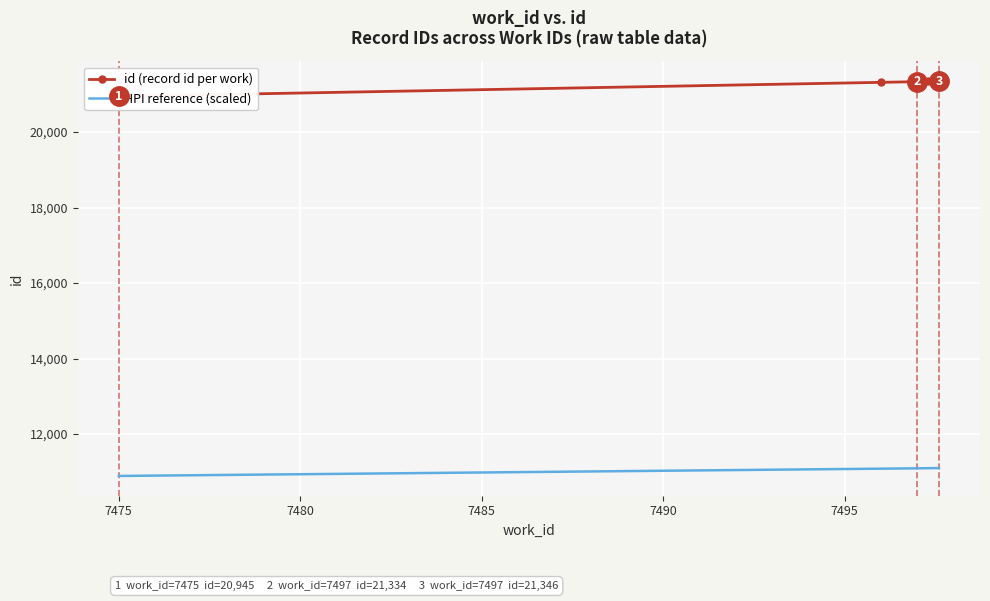

What is the sum of the HPI reference (scaled) values at 7475 and 7490?

22184.2